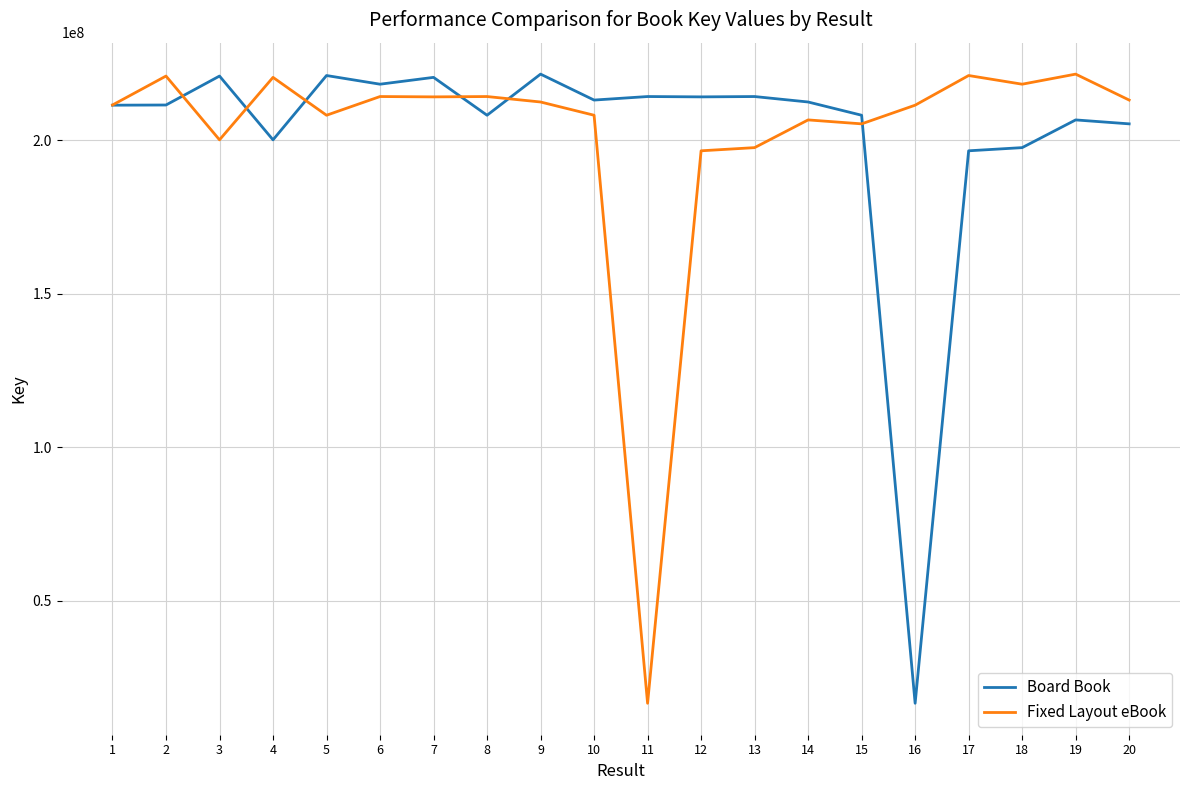

What is the difference between the highest and lowest values at 12?

17562417